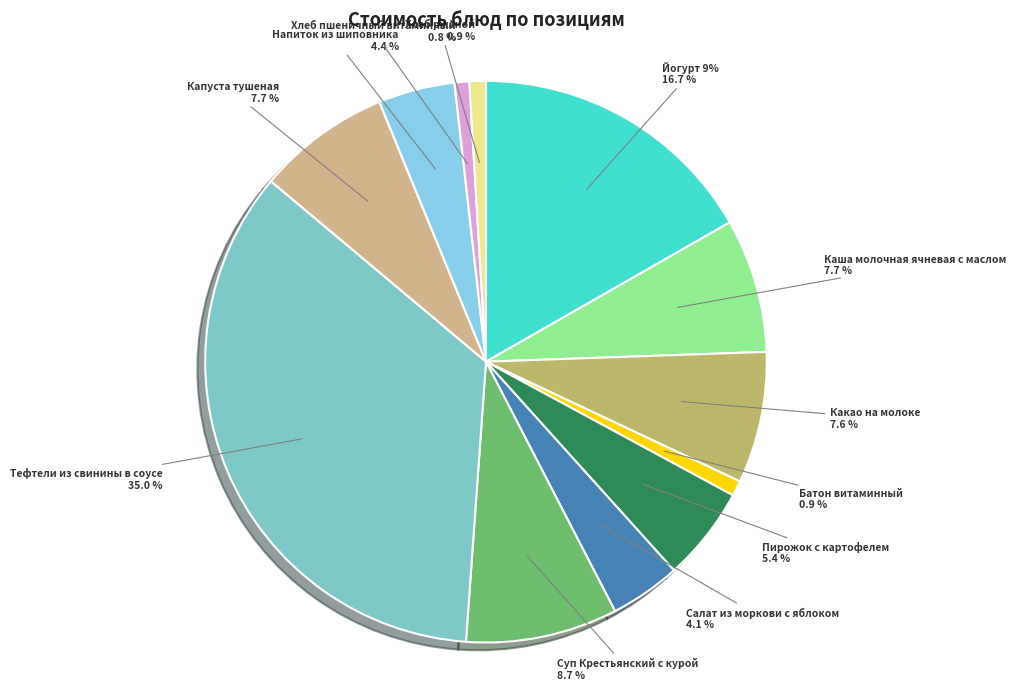

Approximately how many times larger is the value at Салат из моркови с яблоком compared to Напиток из шиповника?

0.9